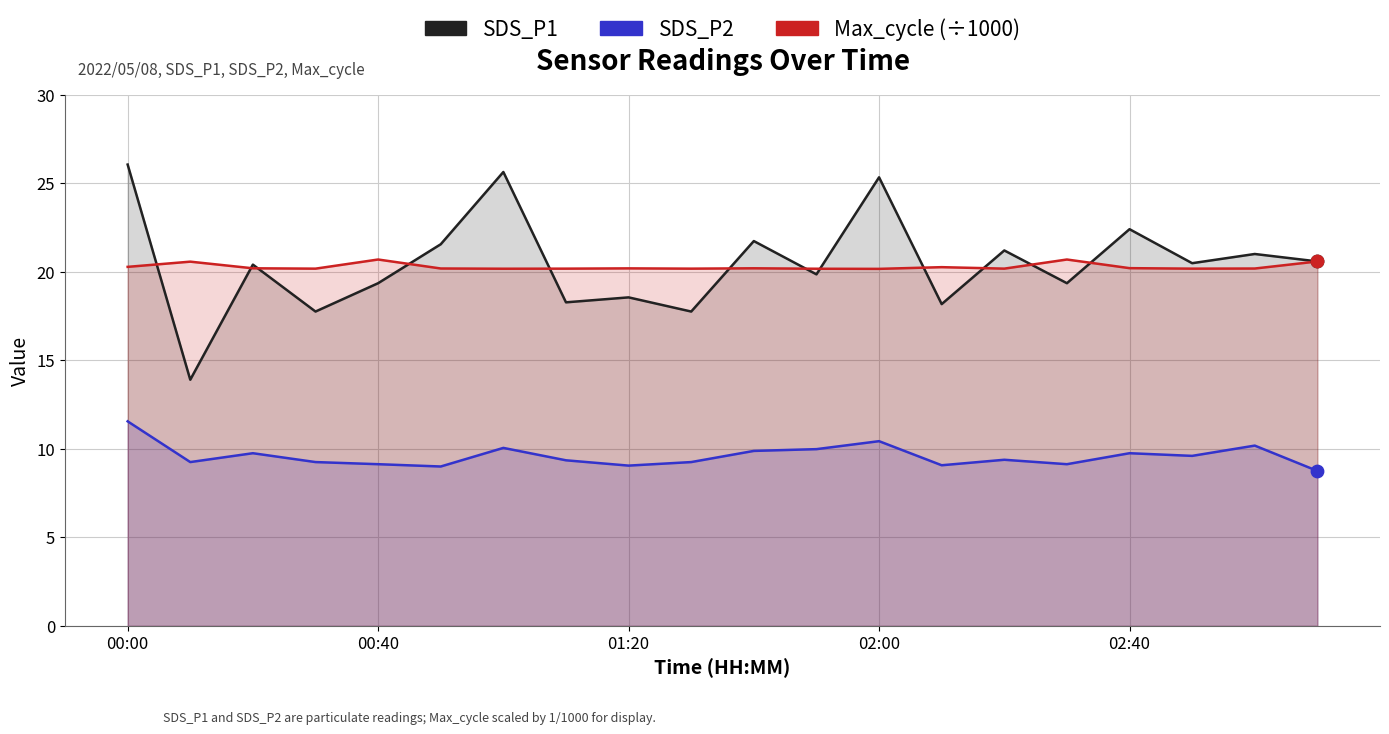

Which series has the largest total across all categories?

SDS_P1